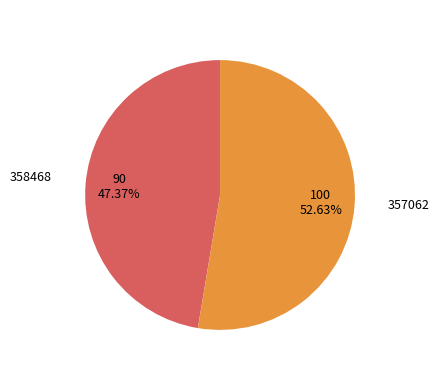

Which has a higher value, 357062 or 358468?

357062